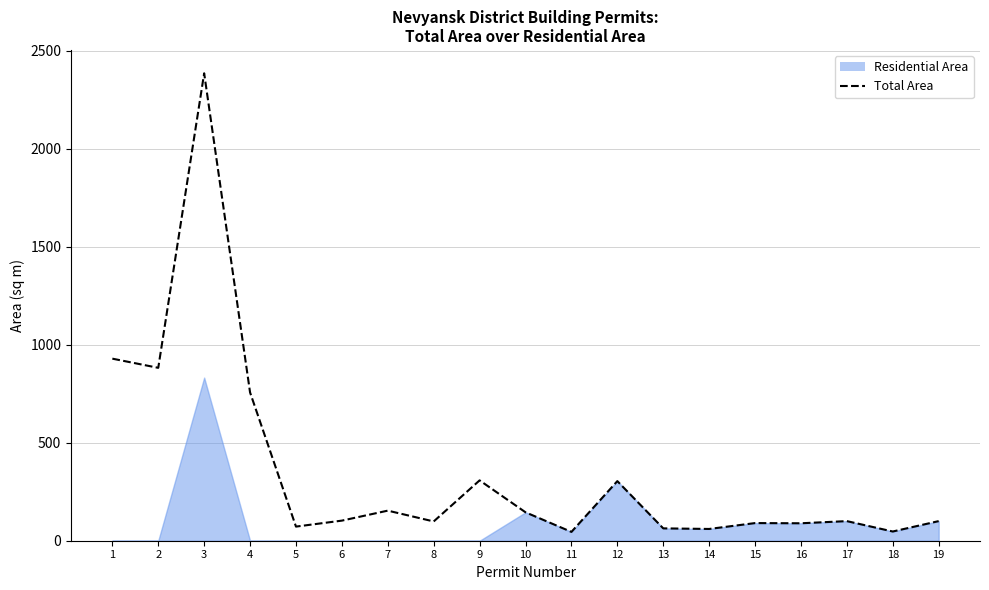

List the labels in order of value, largest first.

3, 1, 2, 4, 9, 12, 7, 10, 6, 17, 19, 8, 15, 16, 5, 13, 14, 18, 11